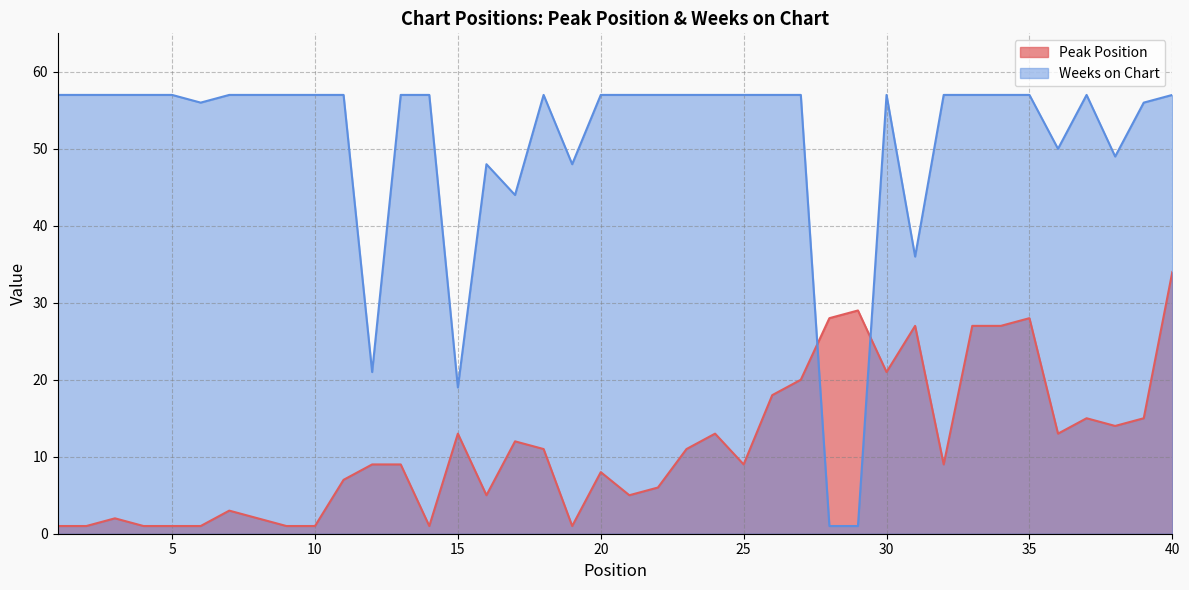

What is the total value across all series at 20?

65